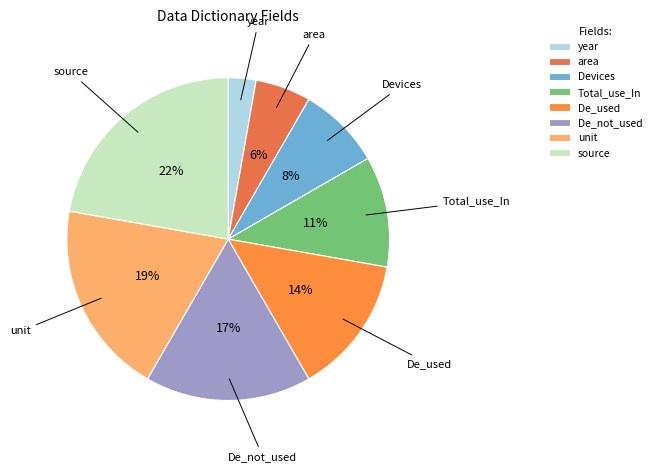

Approximately how many times larger is the value at Total_use_In compared to source?

0.5